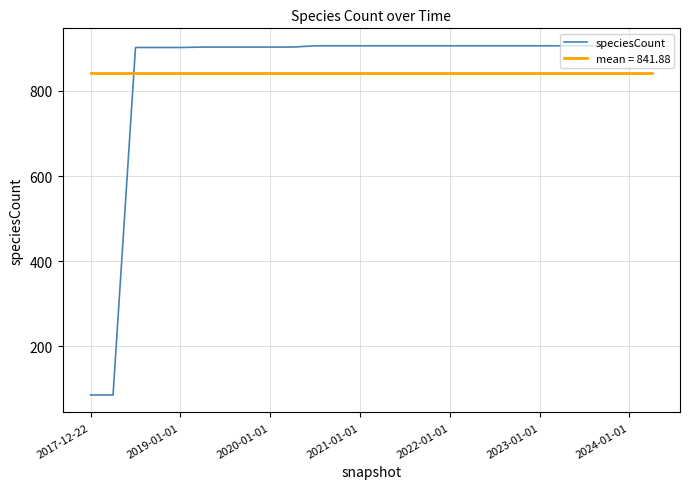

Rank the series by their maximum value, from highest to lowest.

speciesCount, mean = 841.88